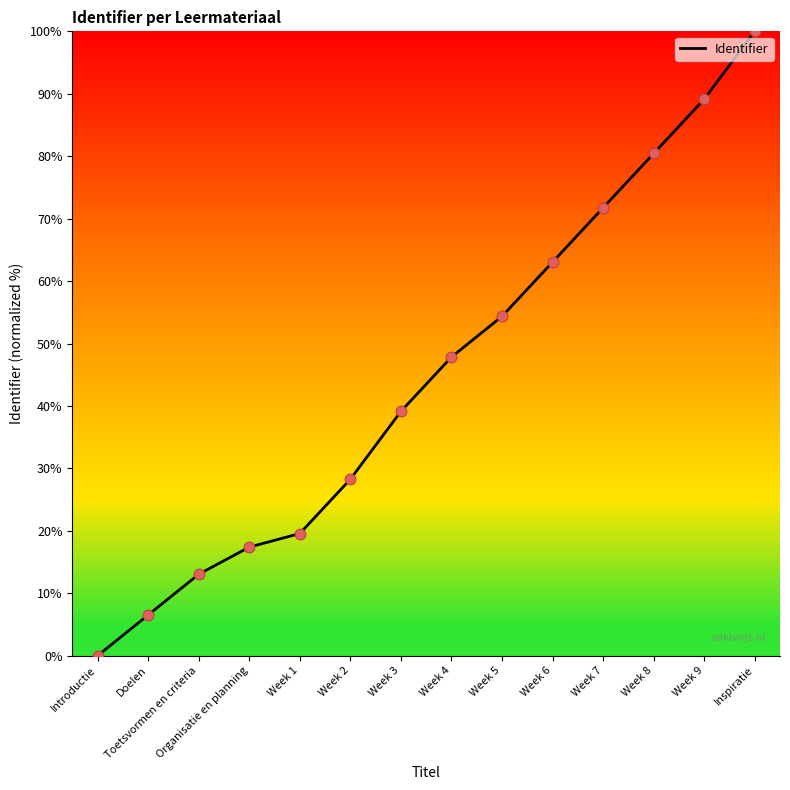

What is the change in value from Toetsvormen en criteria to Week 9?

+76.1